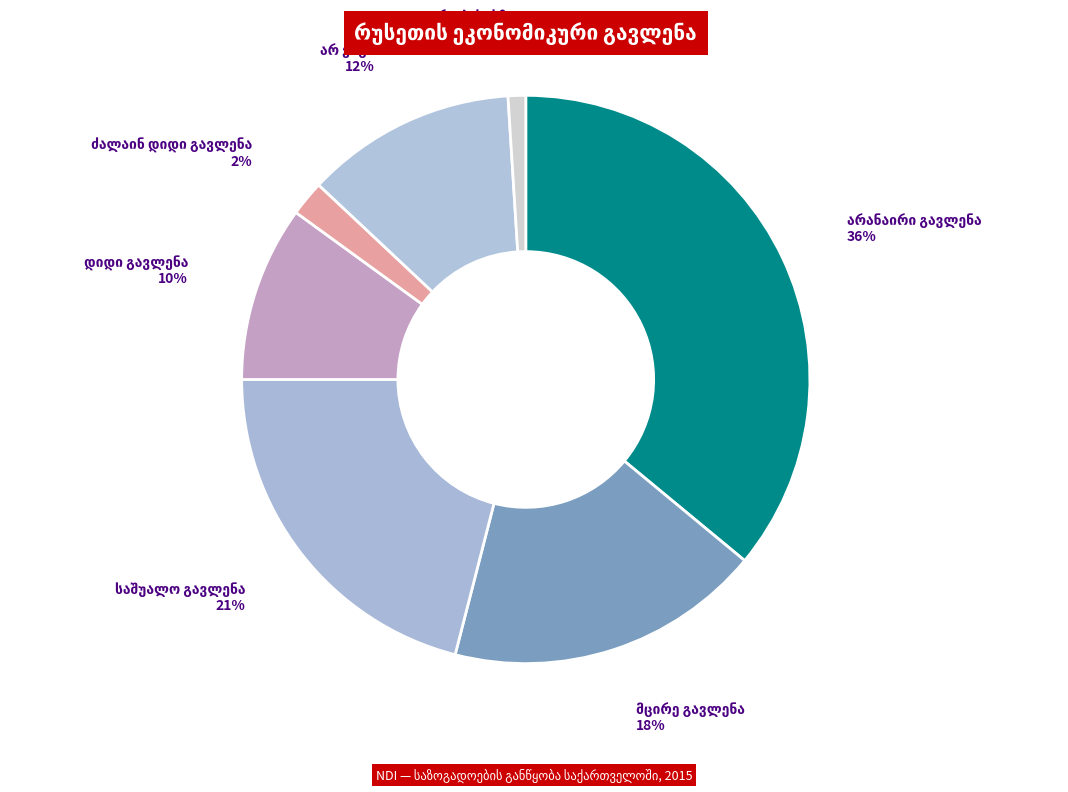

To the nearest percent, what is the combined percentage of უარი პასუხზე and საშუალო გავლენა?

22%